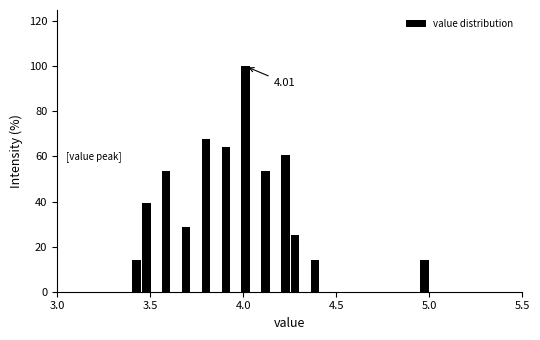

Around what value on the x-axis is the tallest bar? Give the approximate position of its centre, as read against the axis.

4.00